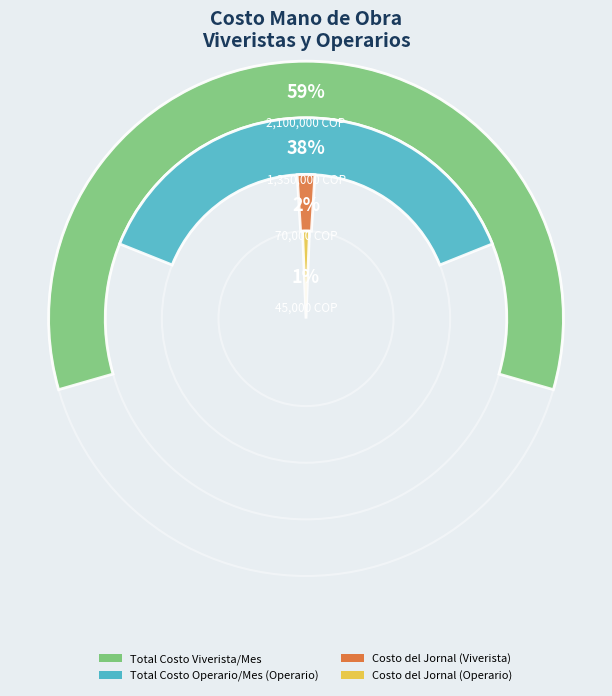

Combined, do Total Costo Viverista/Mes and Costo del Jornal (Operario) account for over 50%?

Yes